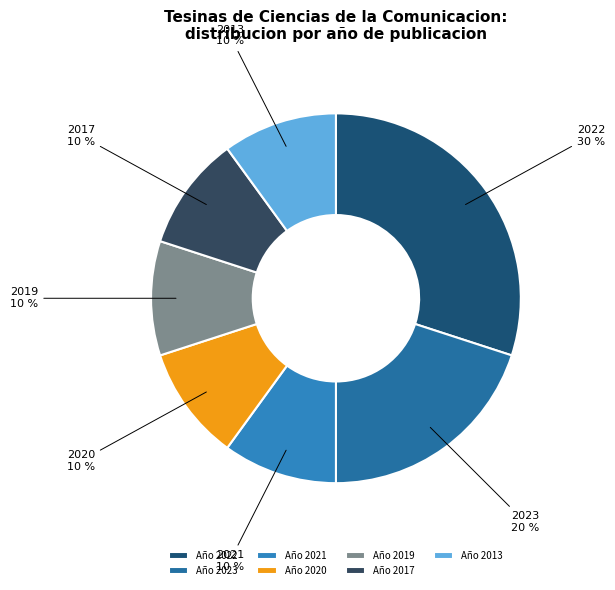

Is there any slice that represents more than half of the pie?

No